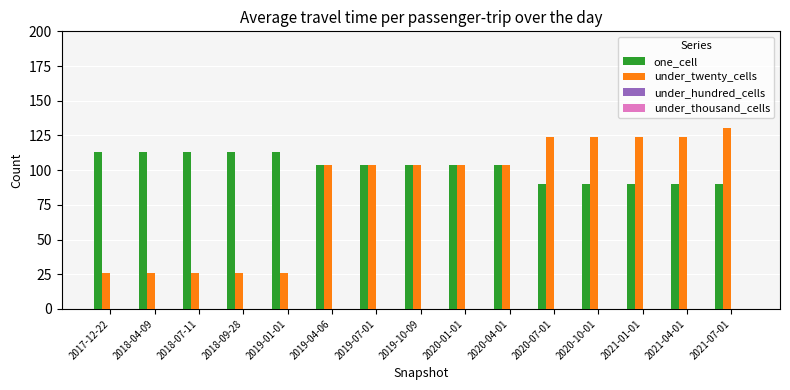

What is the label of the 9th bar from the right?

2019-07-01